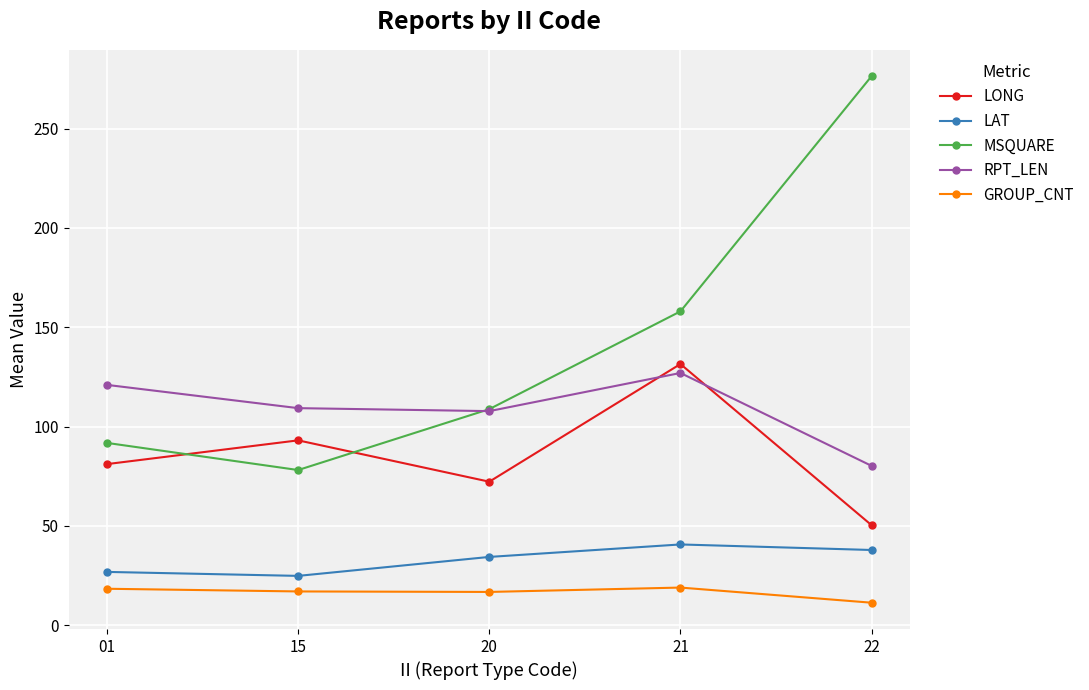

At which category is the sum across all series the highest?

21